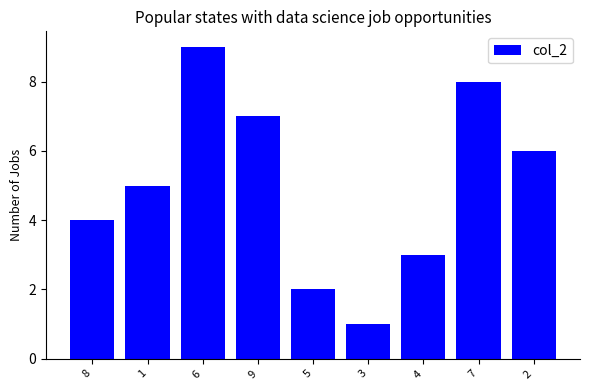

What position from the right is 7?

2